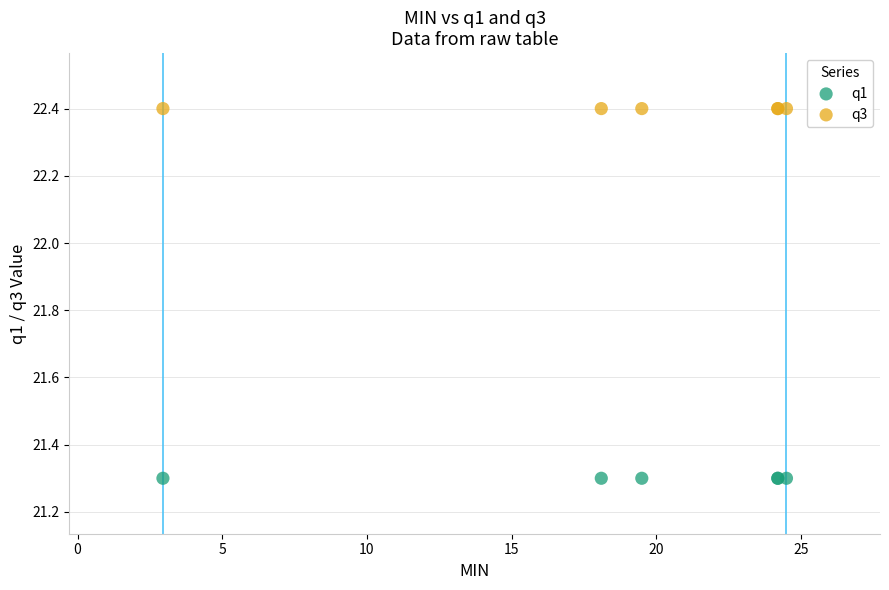

Which series contains the lowest Y value?

q1